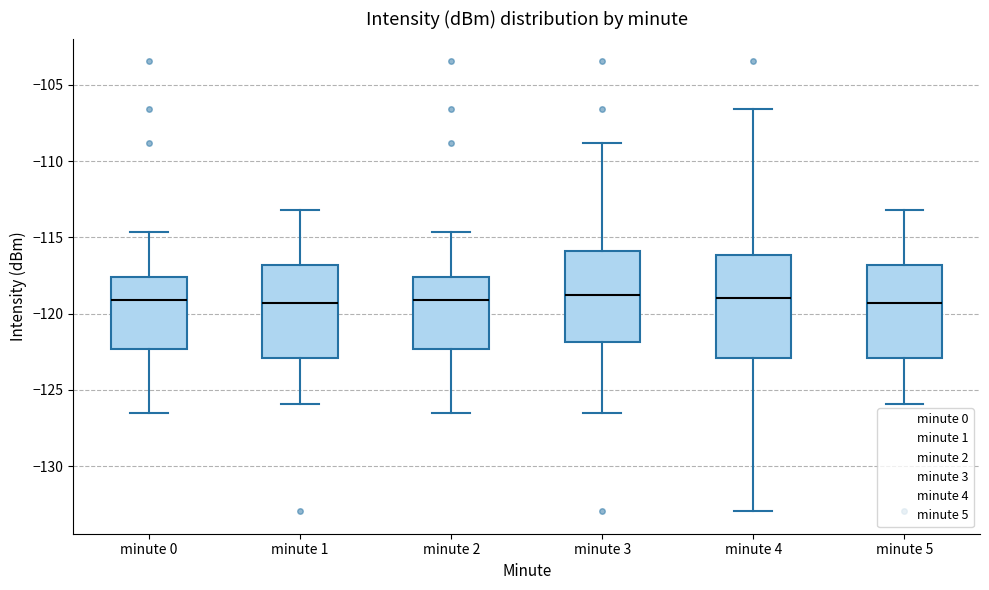

Reading left to right, read every box against the y-axis: the position of its median line, the range the box covers, and the ends of its whiskers. The values are not printed on the chart, so give them approximately, as read against the axis.

minute 0: median -119.0, box -122.5 to -117.5, whiskers -126.5 to -114.5
minute 1: median -119.5, box -123.0 to -117.0, whiskers -126.0 to -113.0
minute 2: median -119.0, box -122.5 to -117.5, whiskers -126.5 to -114.5
minute 3: median -119.0, box -122.0 to -116.0, whiskers -126.5 to -109.0
minute 4: median -119.0, box -123.0 to -116.0, whiskers -133.0 to -106.5
minute 5: median -119.5, box -123.0 to -117.0, whiskers -126.0 to -113.0